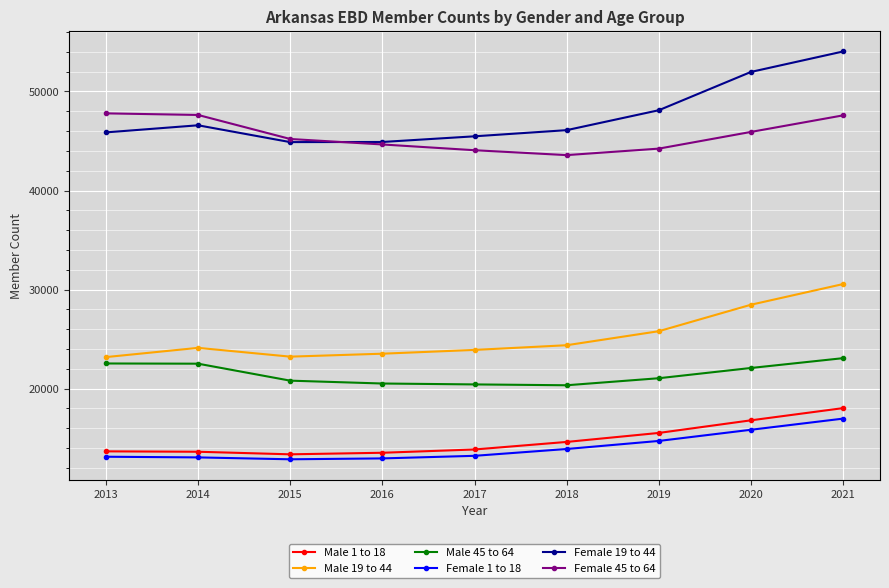

What is the value of the Male 1 to 18 point at the 8th from the left?

16803